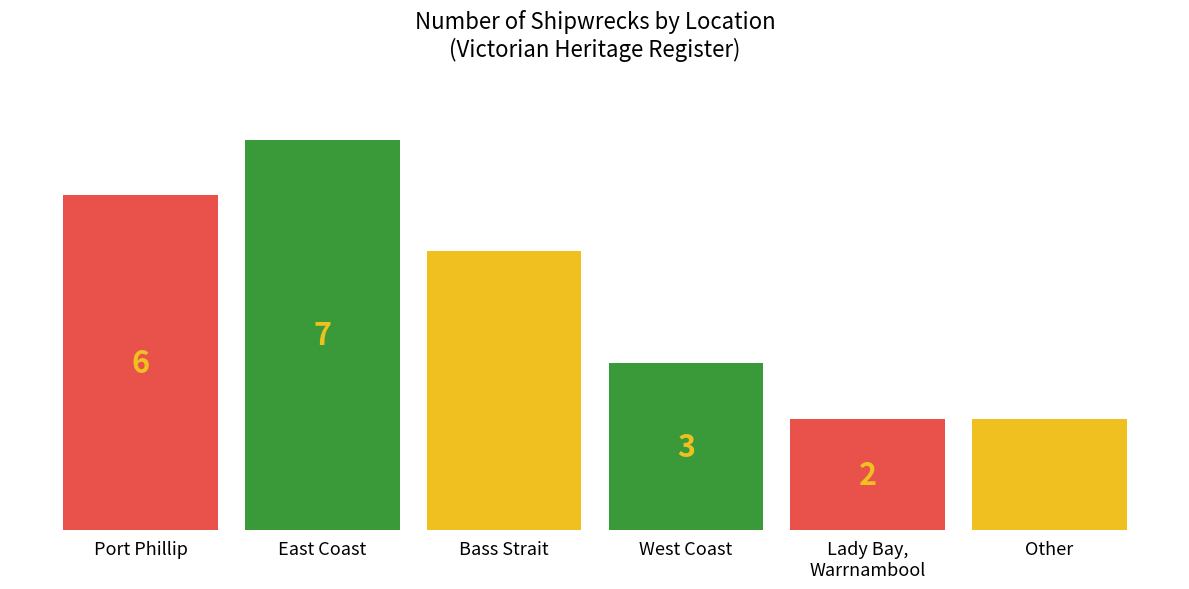

True or false: the data shows 1 at Lady Bay,
Warrnambool.

False